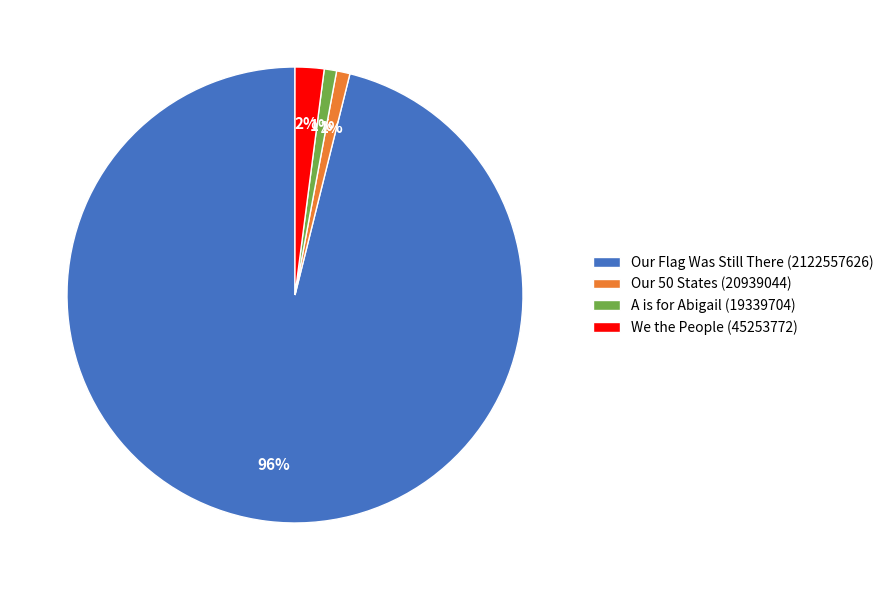

What is the largest slice in the pie chart?

Our Flag Was Still There (2122557626)